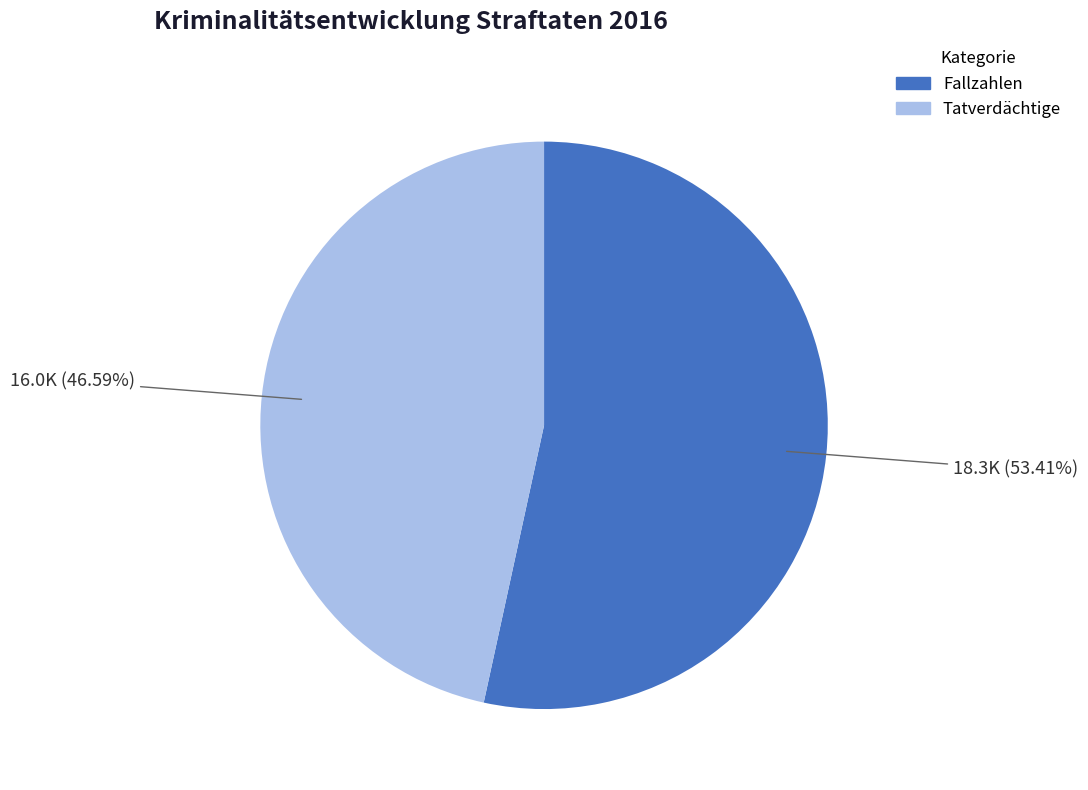

How many slices are in this pie chart?

2